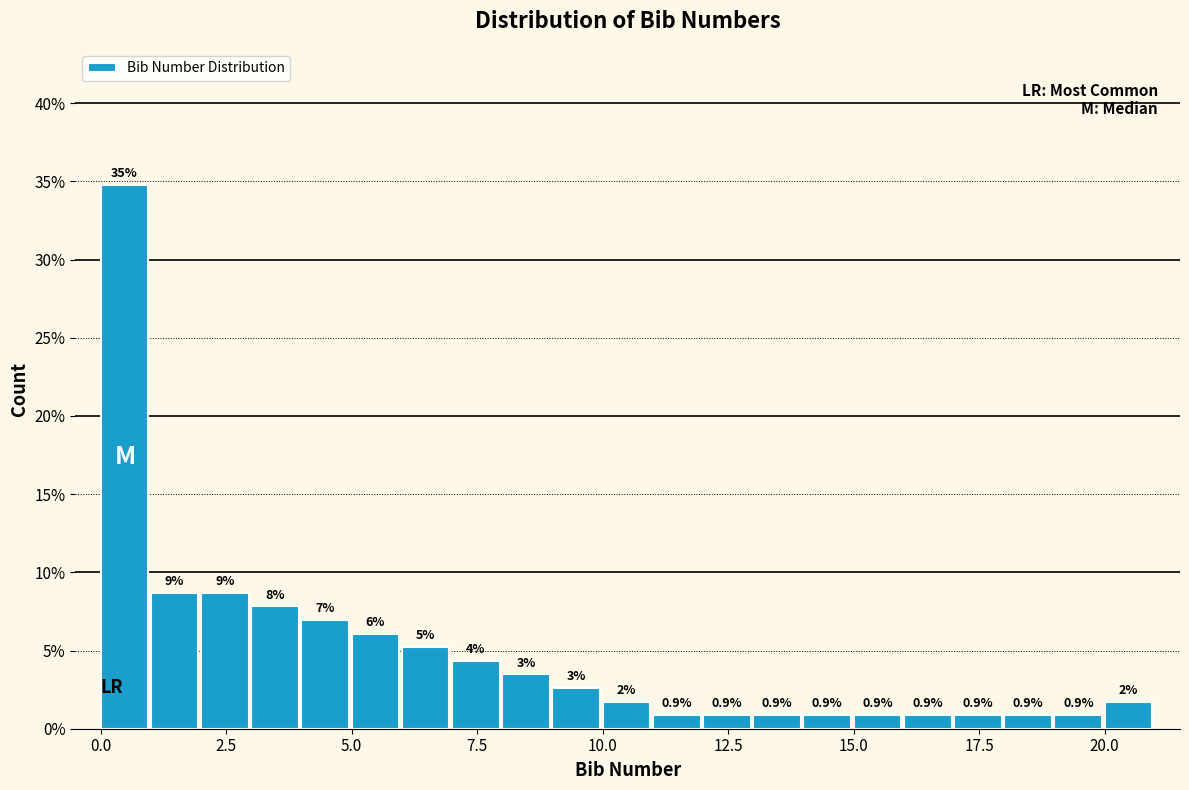

Read against the x-axis, roughly where is the centre of the tallest bar?

0.5